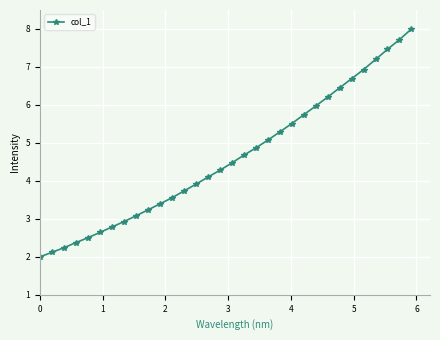

Is this an area chart (filled region under the line)?

No